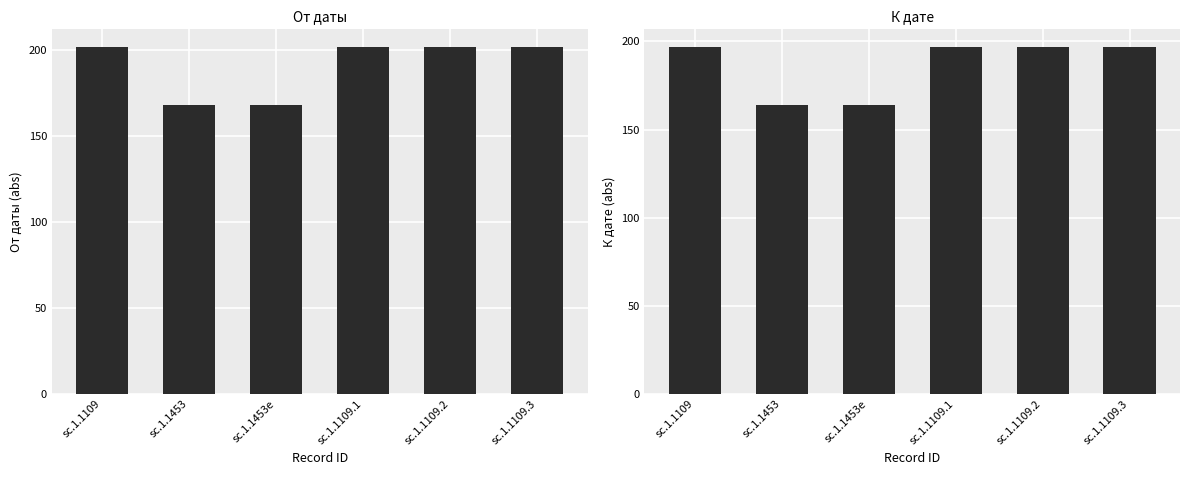

What are all the series names shown in the legend?

От даты, К дате